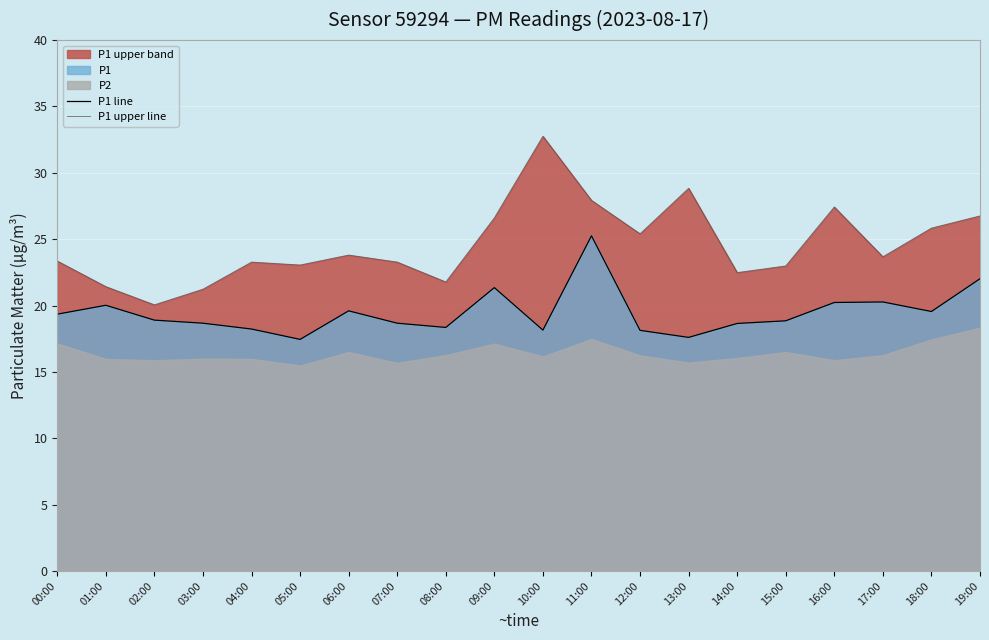

What is the difference between the highest and lowest values at 07:00?

4.6